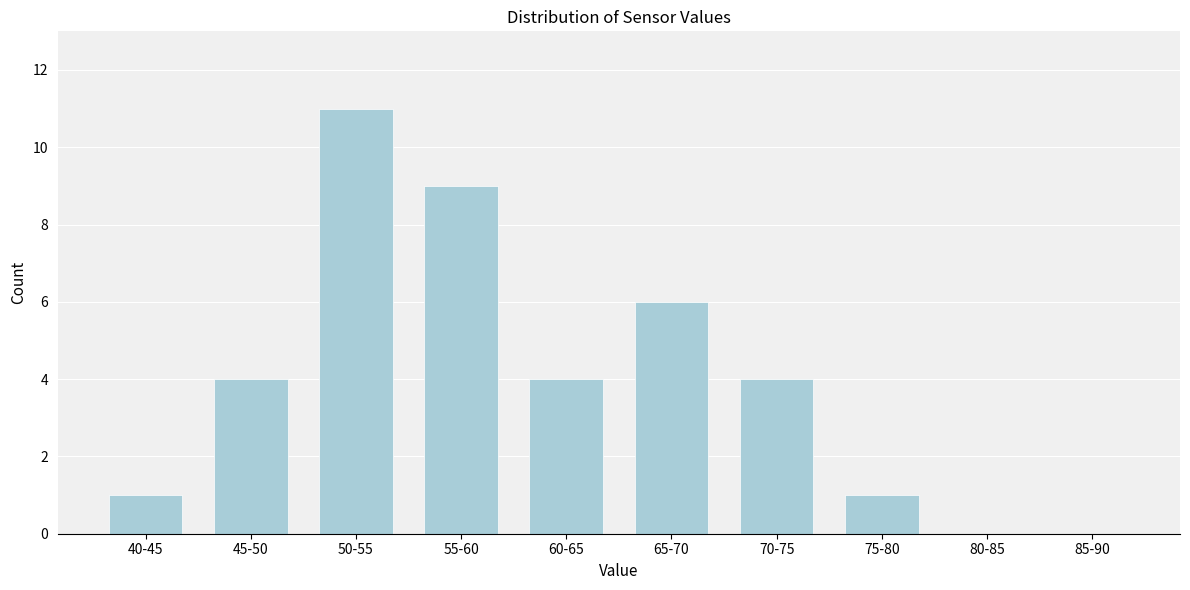

Reading right to left, what are all the values shown in this chart?

85-90=0	80-85=0	75-80=1	70-75=4	65-70=6	60-65=4	55-60=9	50-55=11	45-50=4	40-45=1